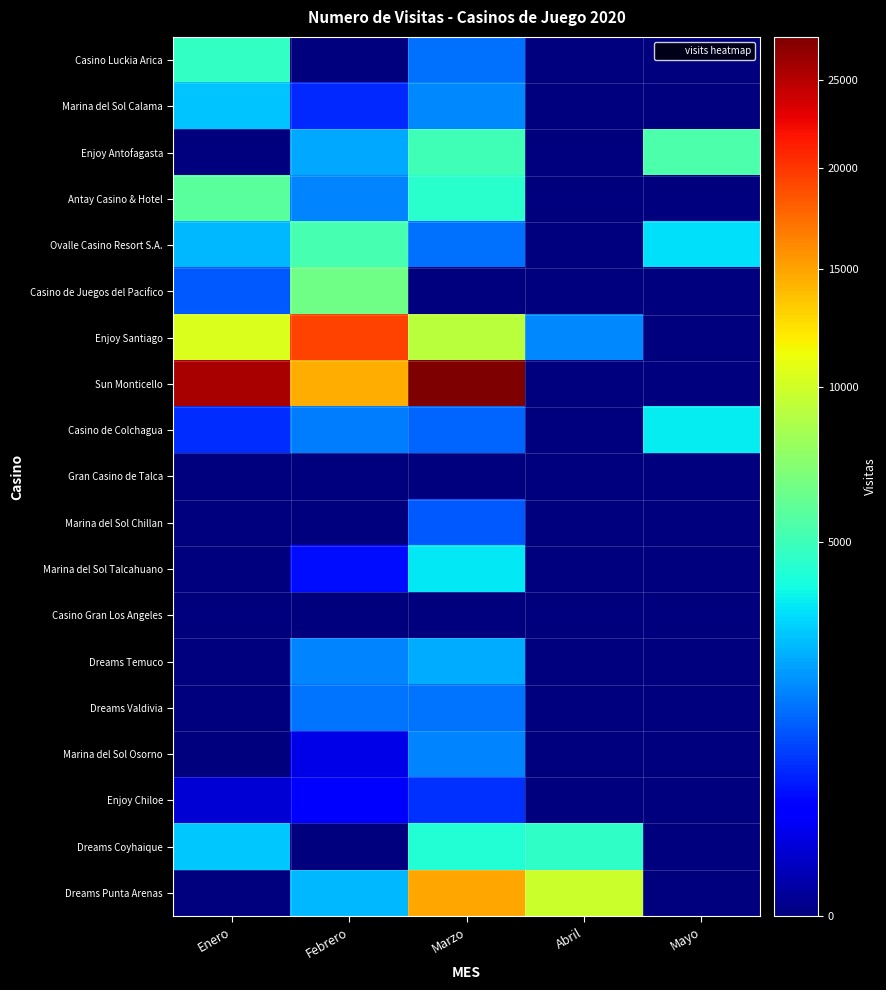

How many data points does each series have?

5